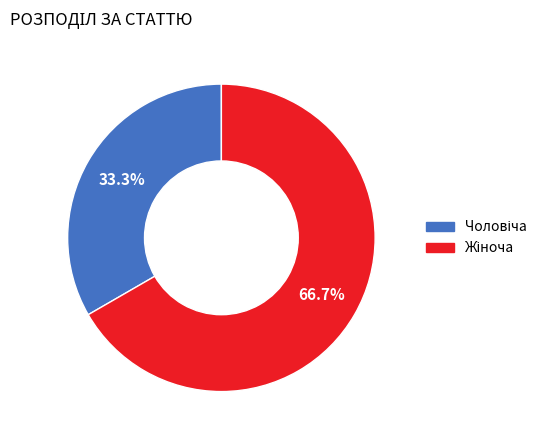

Count the number of slices in the pie.

2